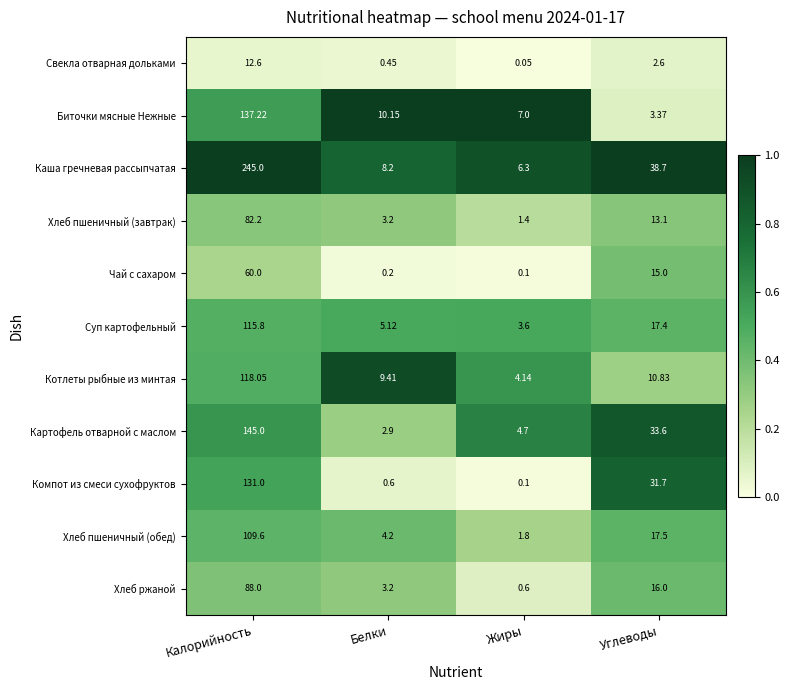

Which series has the largest range (max minus min)?

Каша гречневая рассыпчатая